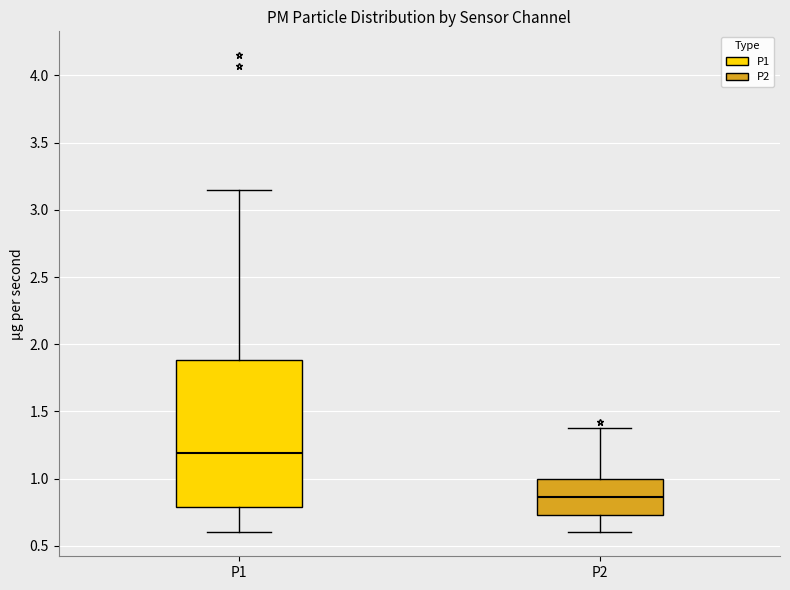

Reading left to right, read every box against the y-axis: the position of its median line, the range the box covers, and the ends of its whiskers. The values are not printed on the chart, so give them approximately, as read against the axis.

P1: median 1.20, box 0.80 to 1.90, whiskers 0.60 to 3.15
P2: median 0.85, box 0.75 to 1.00, whiskers 0.60 to 1.40